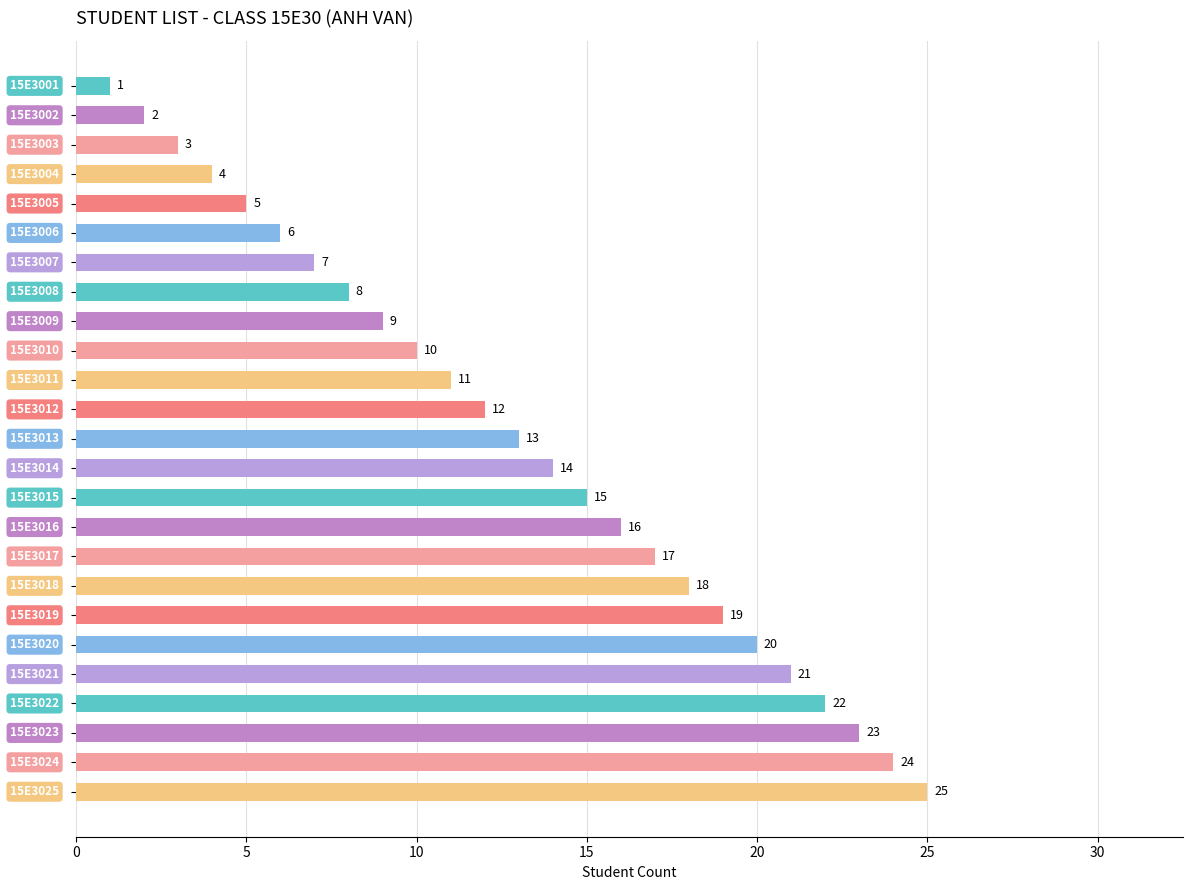

Does the chart contain any negative values?

No